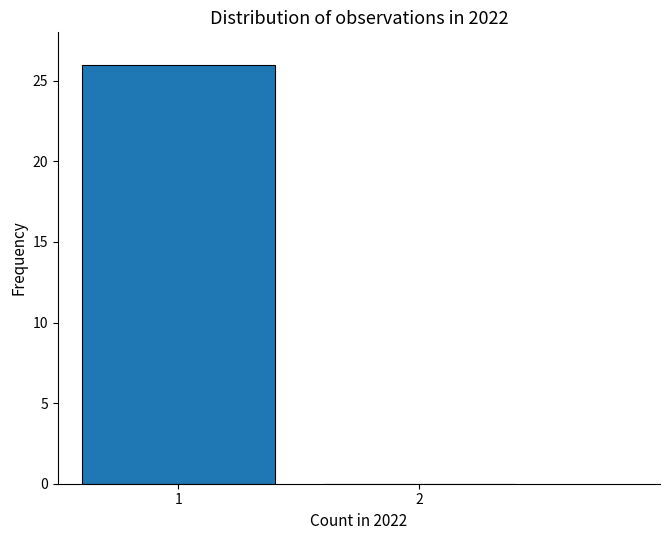

Reading left to right, transcribe all the data shown in this chart.

1=26	2=0